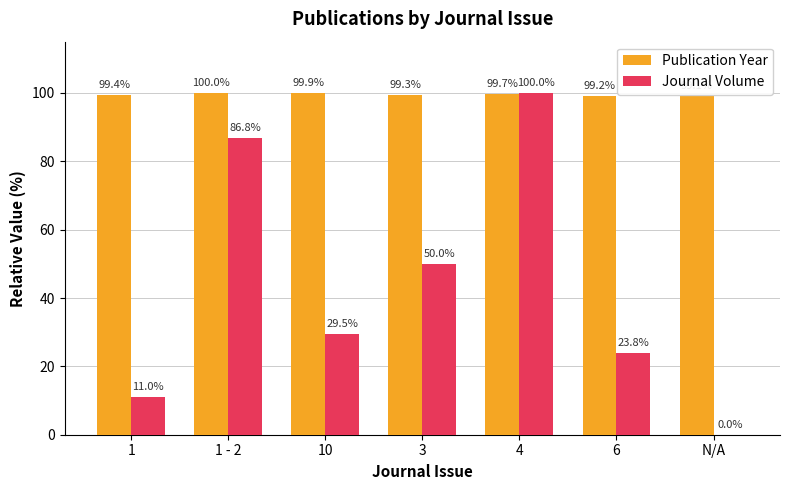

What is the highest value of the Journal Volume series?

100.0